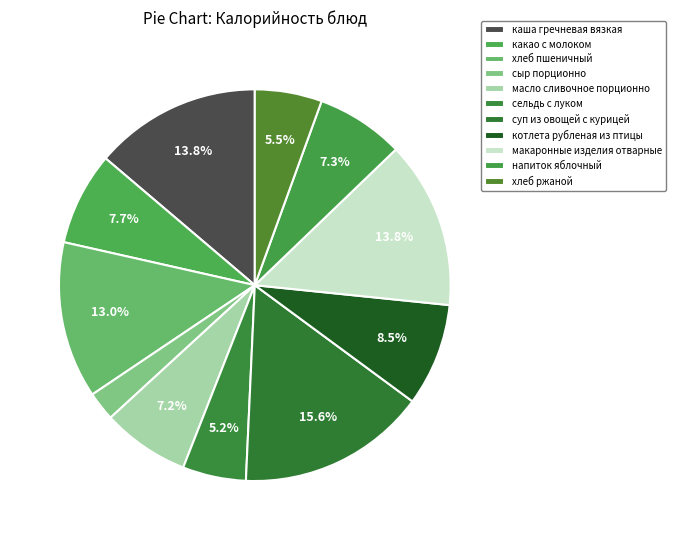

Does any single category account for the majority?

No